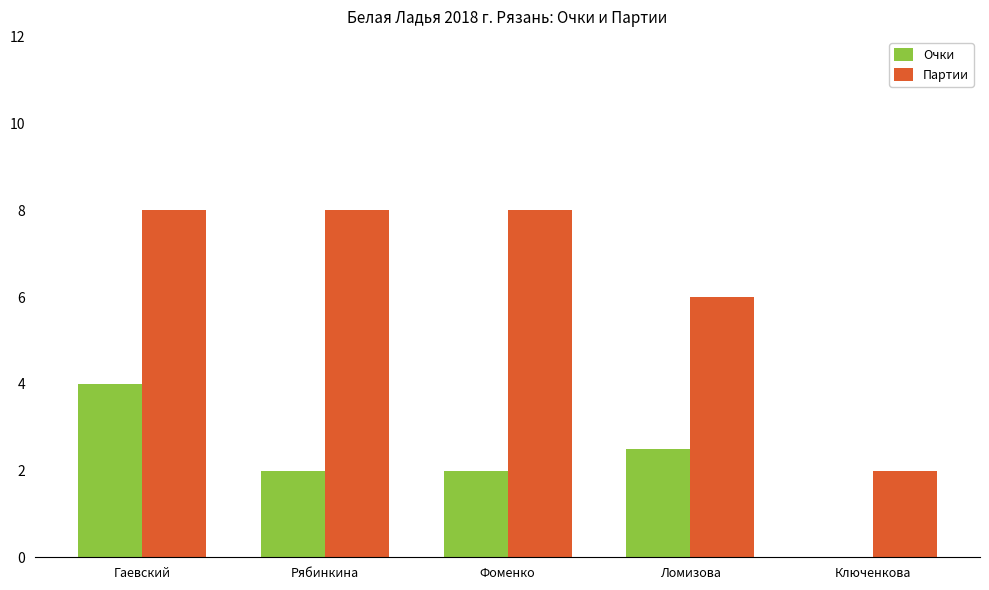

What is the total value across all series at Рябинкина?

10.0